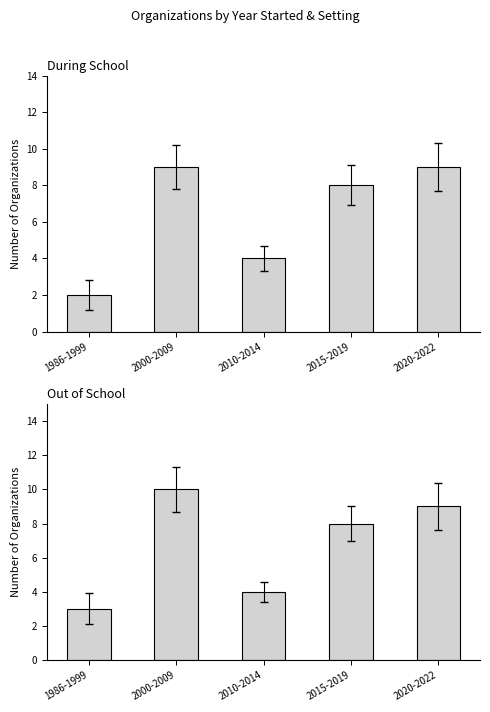

Between 2000-2009 and 2015-2019, which is larger?

2000-2009